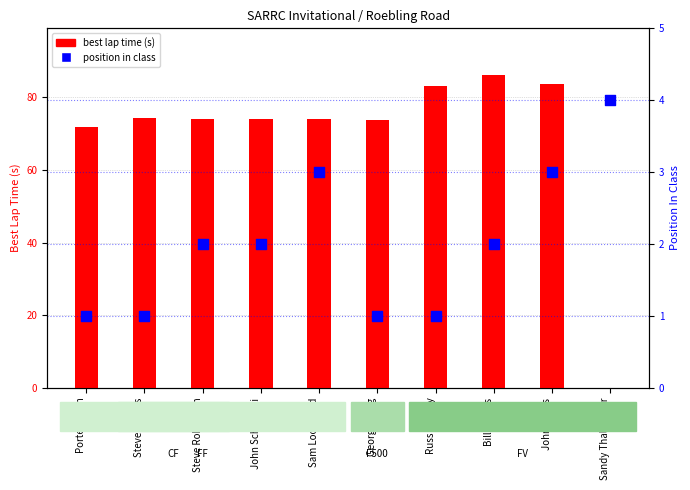

Is the value of position in class at John Fuchs greater than the value of best lap time (s) at John Fuchs?

No